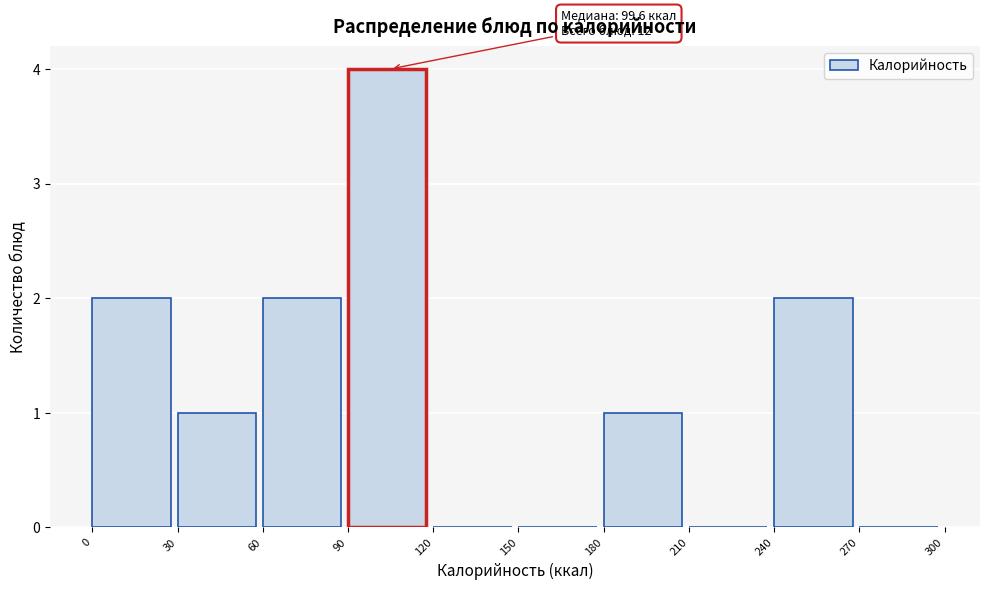

Over which range of the x-axis is the bar tallest?

90 to 120